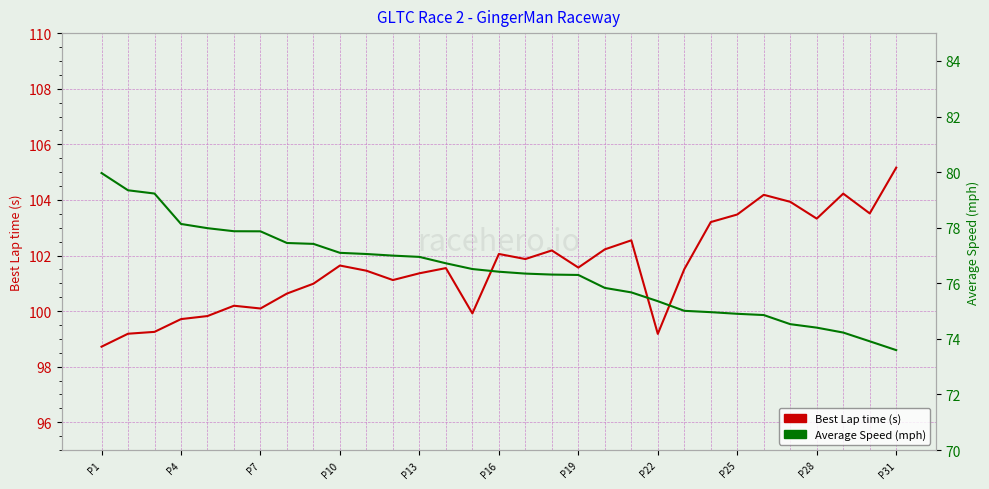

What is the label of the 3rd point from the left?

P7